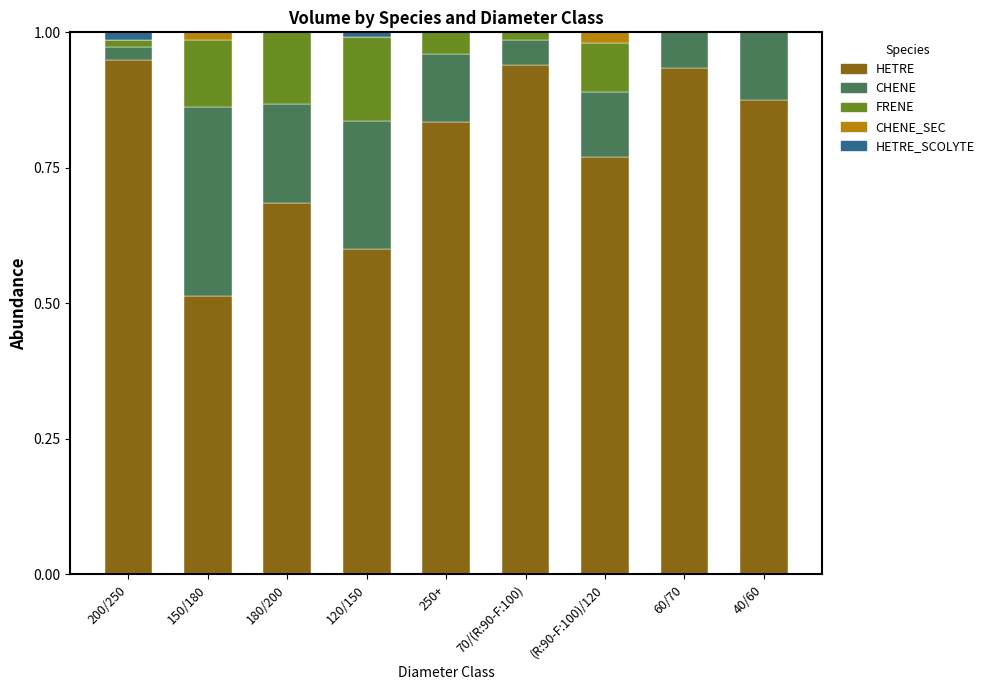

True or false: HETRE has a value of 0.7 at 150/180.

False